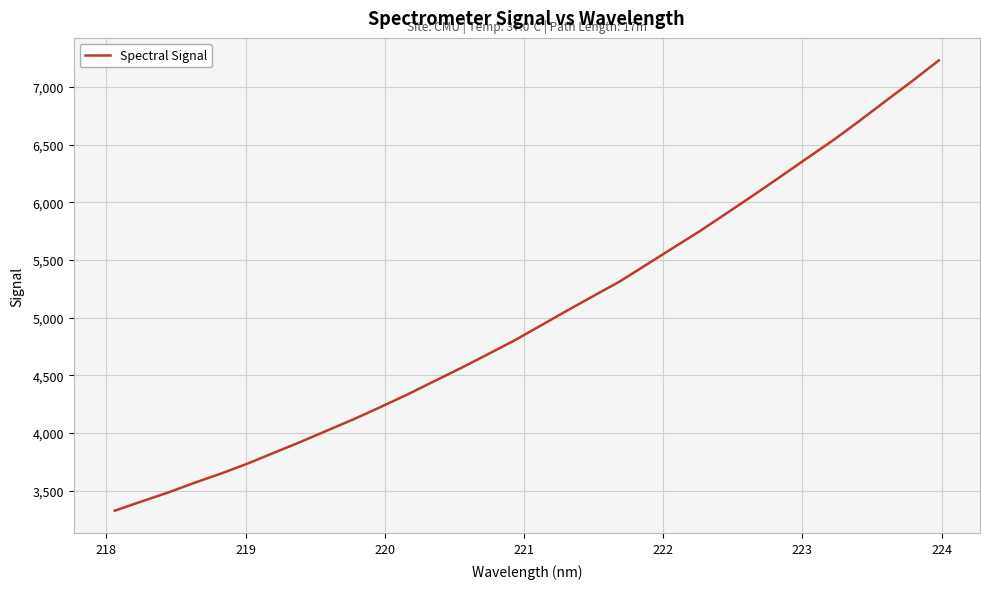

What is the minimum value shown in the chart?

3327.4